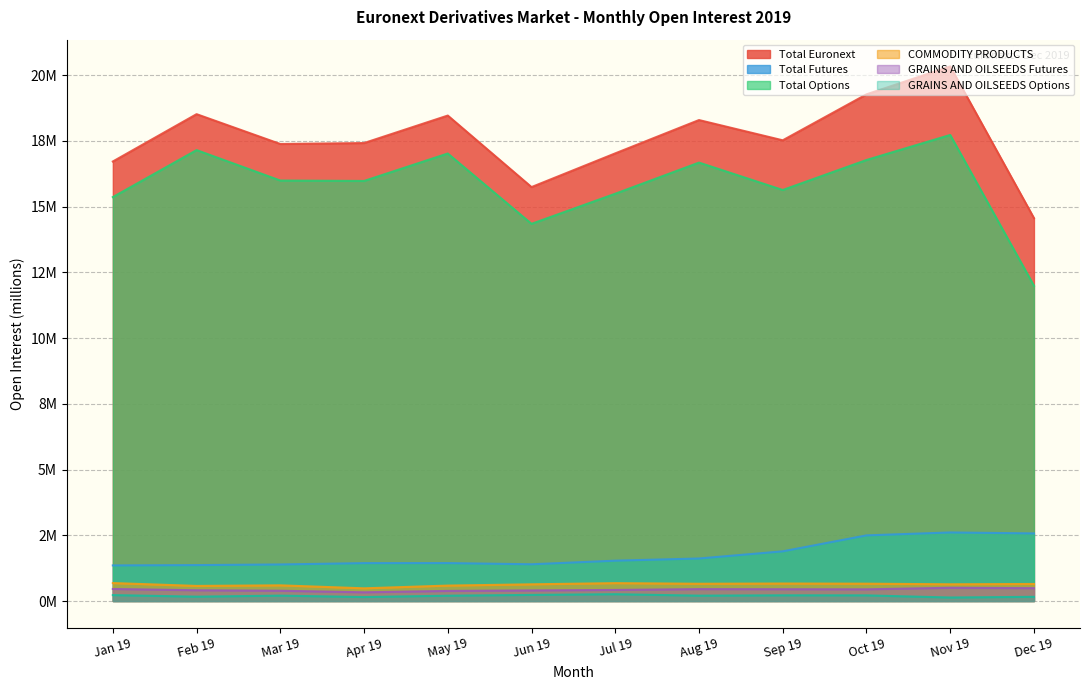

Count the number of categories in the chart.

12